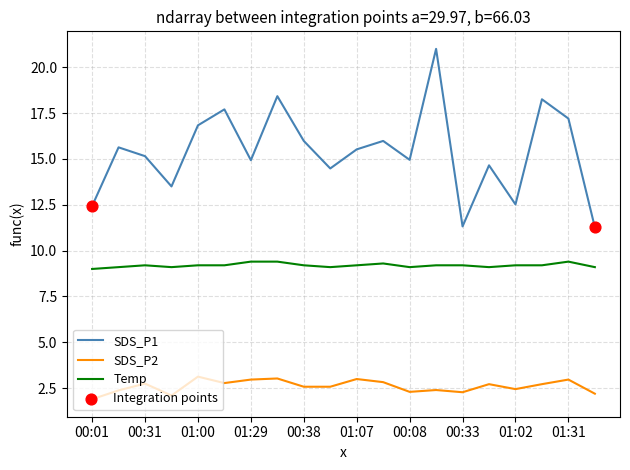

Which series has the largest range (max minus min)?

SDS_P1